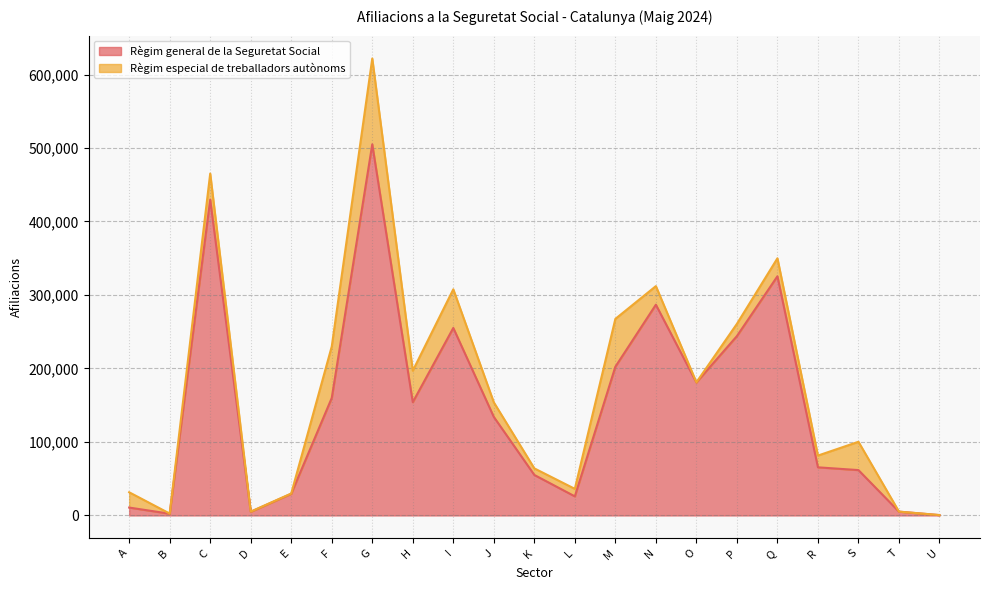

Reading left to right, extract all data points from this chart.

A=10715	B=2345	C=429715	D=4965	E=29465	F=159850	G=505035	H=154090	I=255140	J=134065	K=55100	L=25960	M=202365	N=286770	O=180950	P=244030	Q=325460	R=65475	S=61700	T=5165	U=470